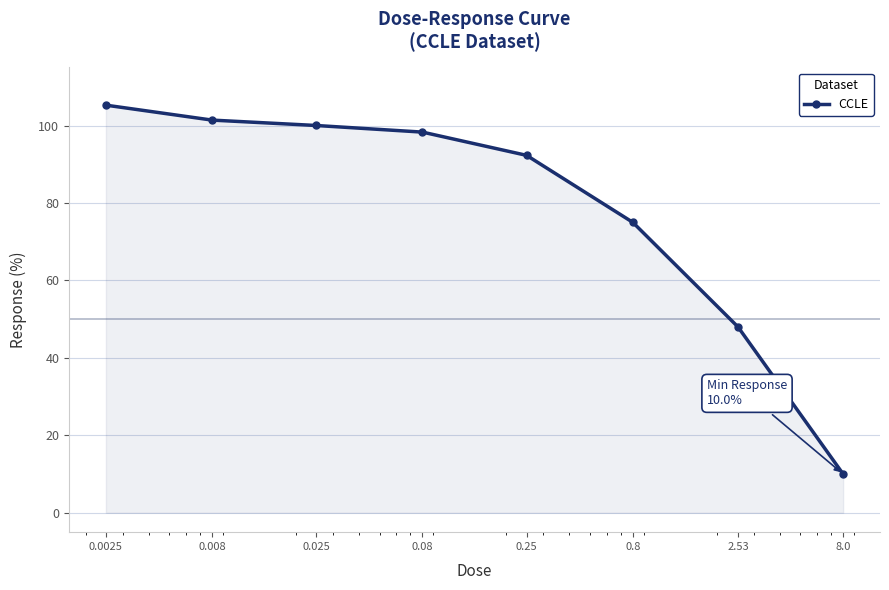

How many data points are less than 98?

4